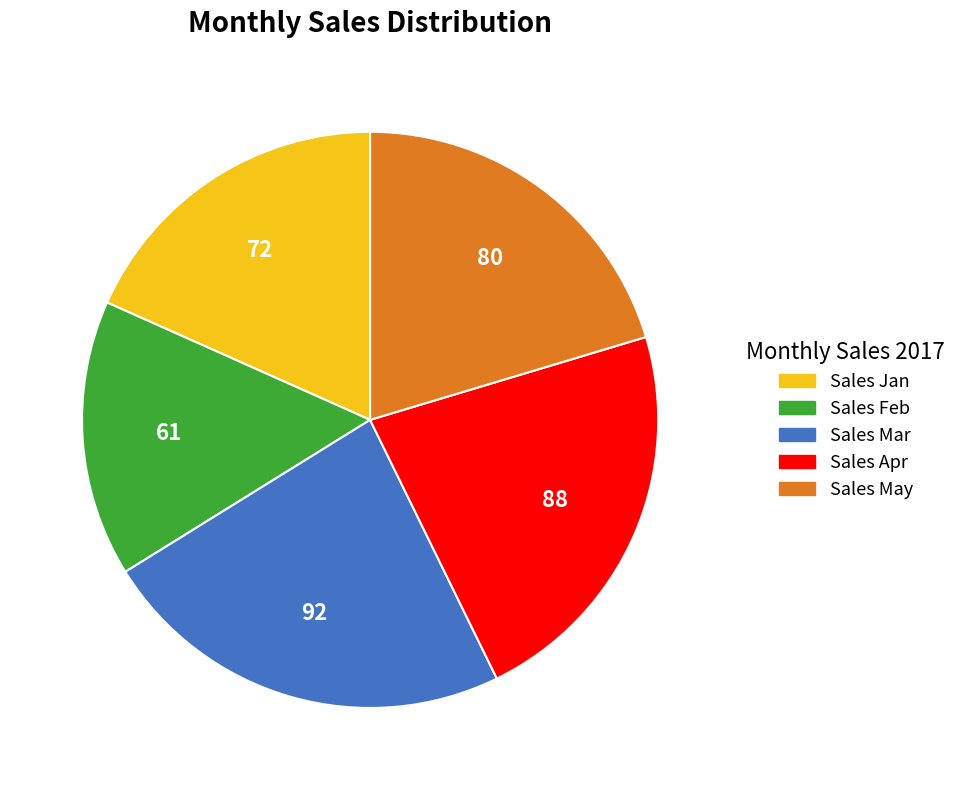

Is it true that Sales Apr is 31% of the pie?

False